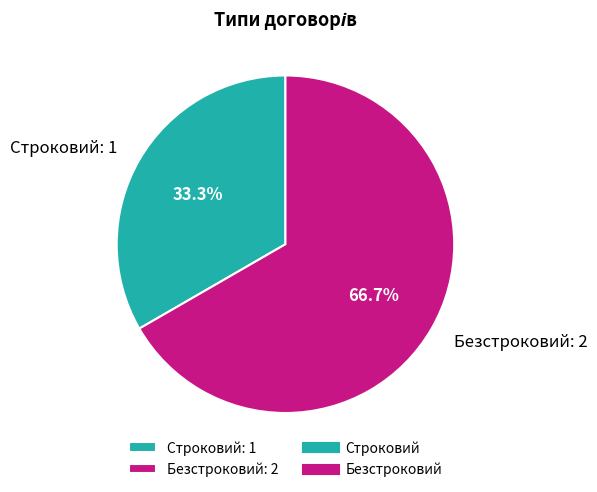

True or false: Строковий accounts for 22% of the total.

False